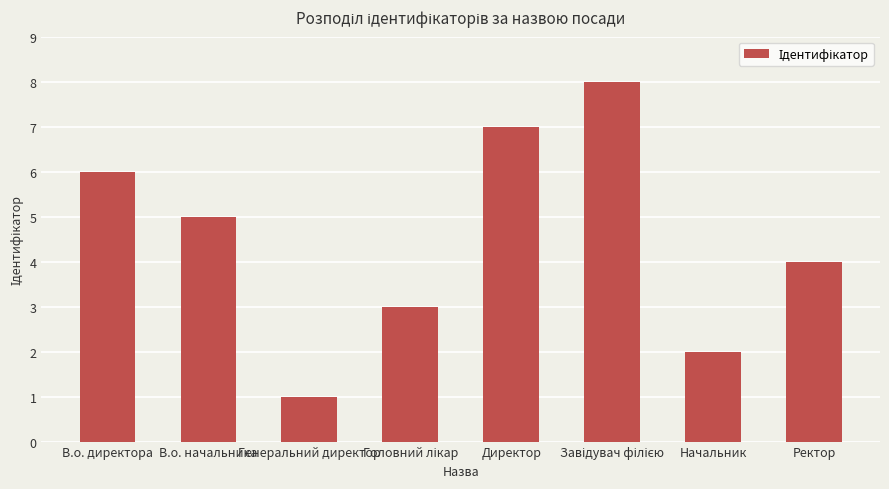

What is the label of the 4th bar from the right?

Директор